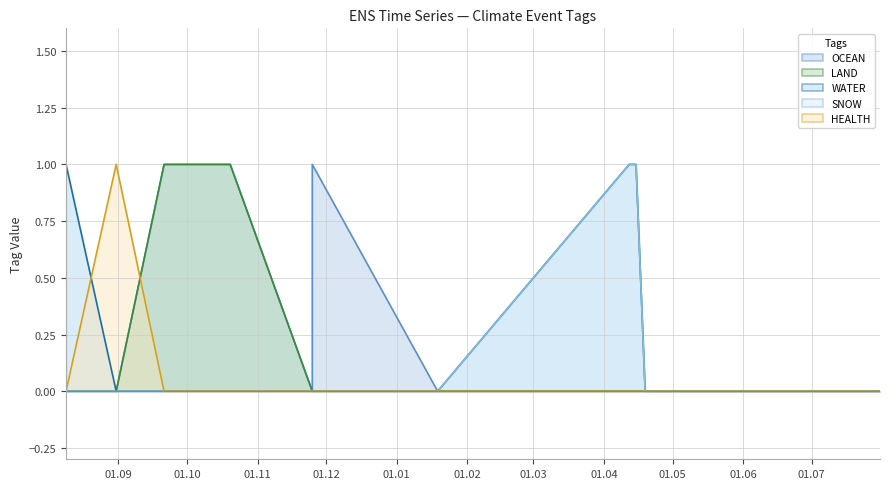

What are all the series names shown in the legend?

OCEAN, LAND, WATER, SNOW, HEALTH